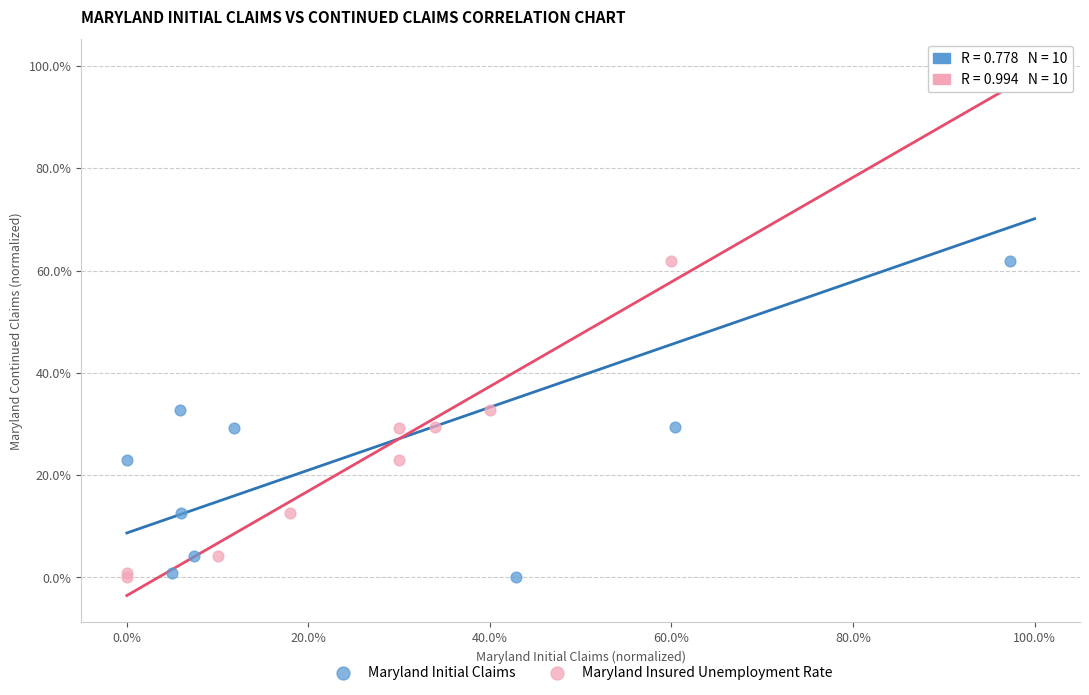

What are all the series names shown in the legend?

Maryland Initial Claims, Maryland Insured Unemployment Rate